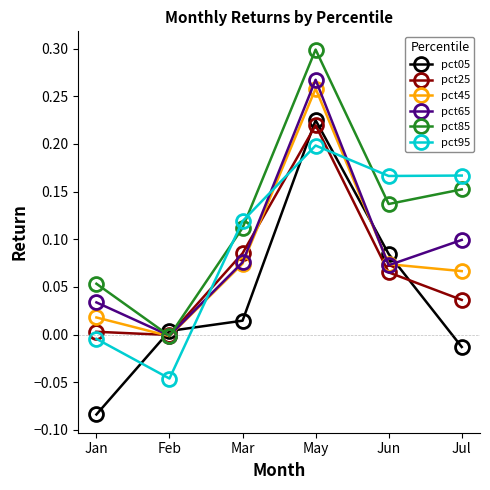

How many positive values does the pct85 series have?

5